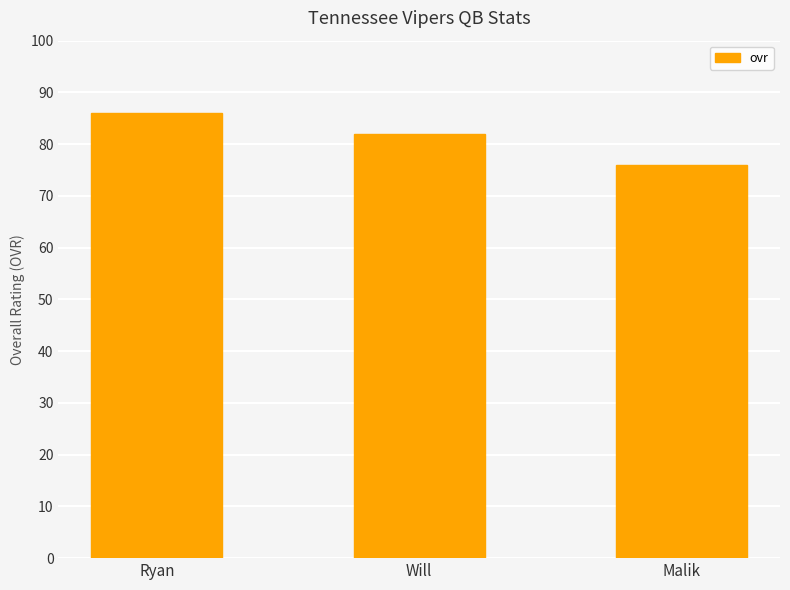

Is it true that the value at Ryan is 49?

False